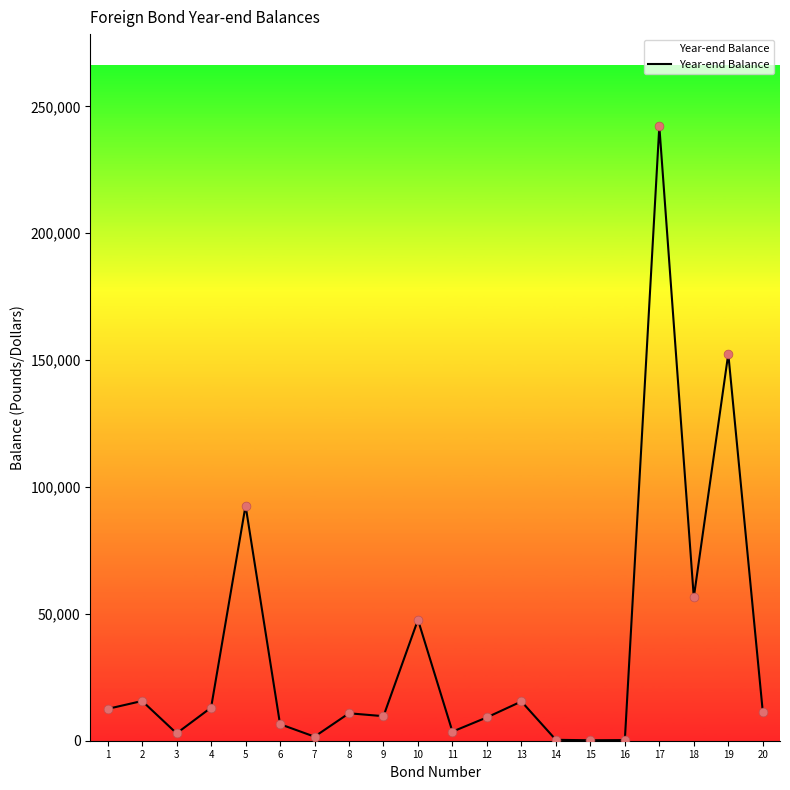

What is the ratio of the value at 5 to the value at 3?

31.8